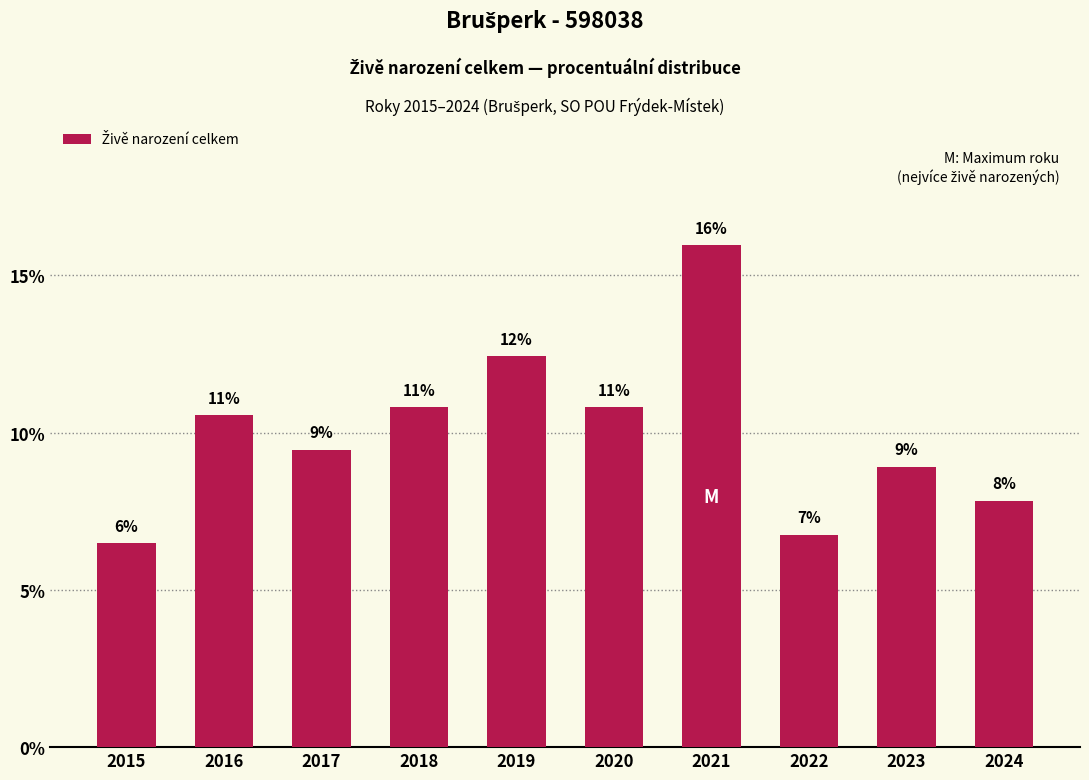

The chart shows a value of 16.0 at 2018. True or false?

False